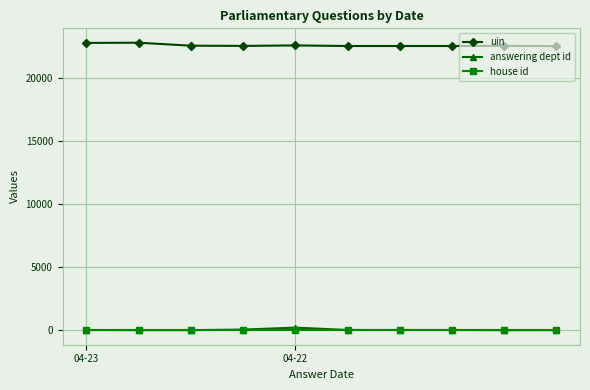

True or false: answering dept id and uin cross at least once.

False